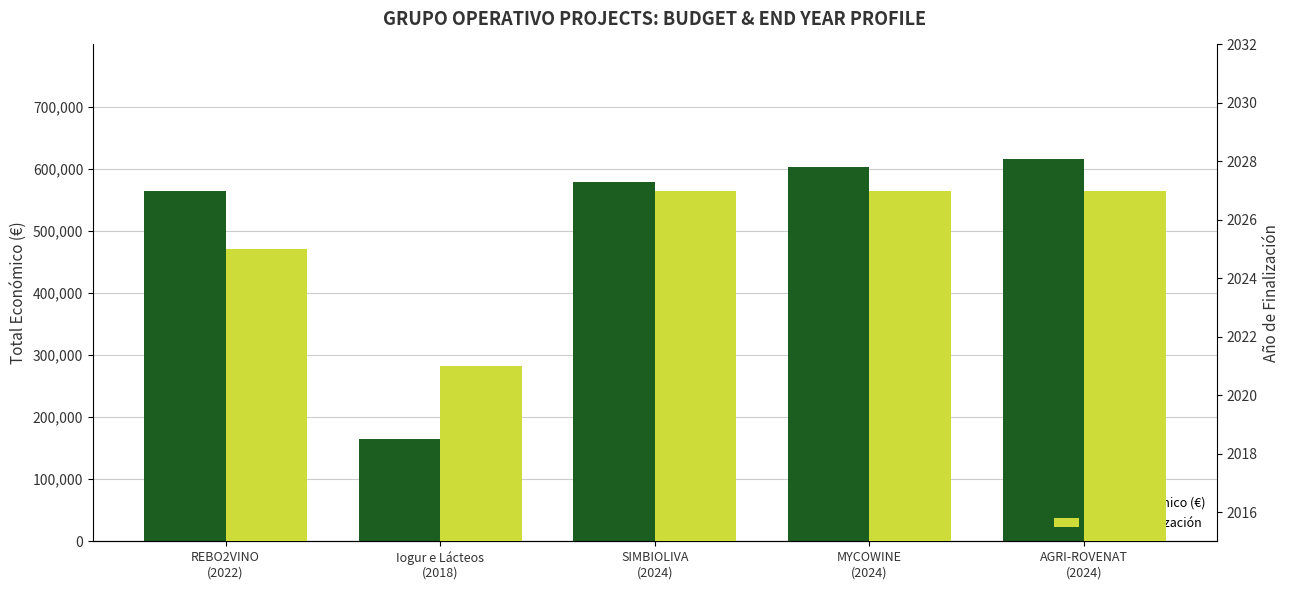

What is the average value of the Año de Finalización series?

2025.4